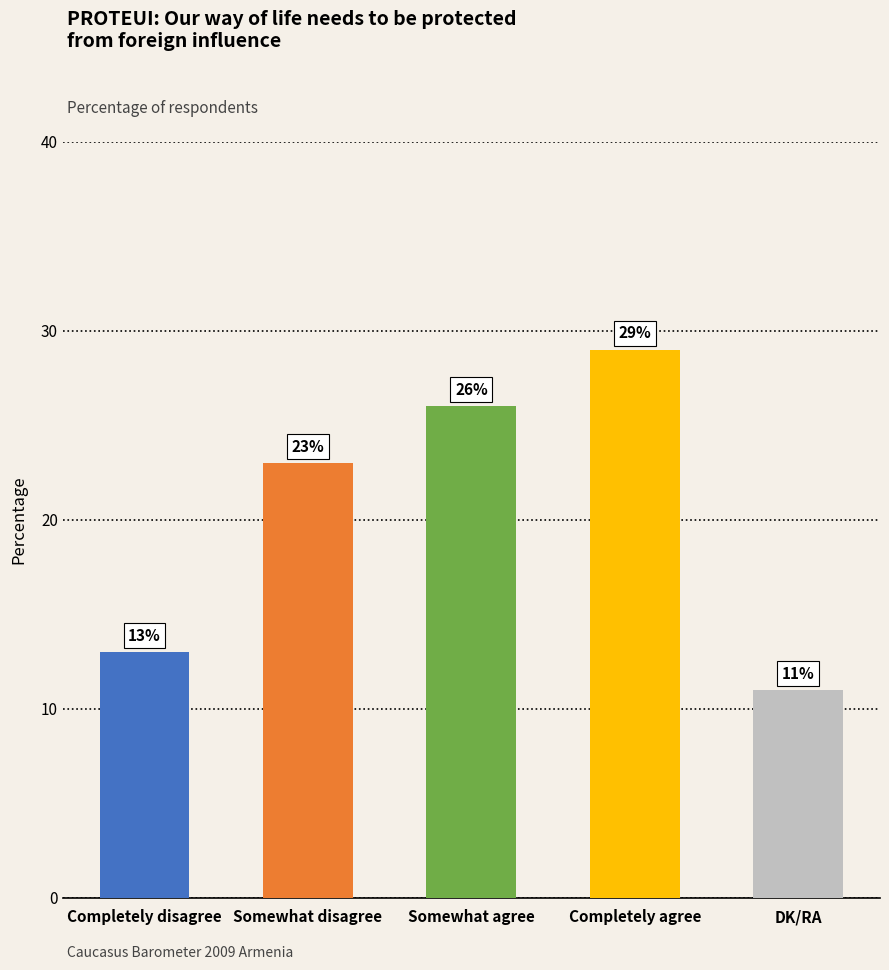

What value does the data have at Completely agree?

29